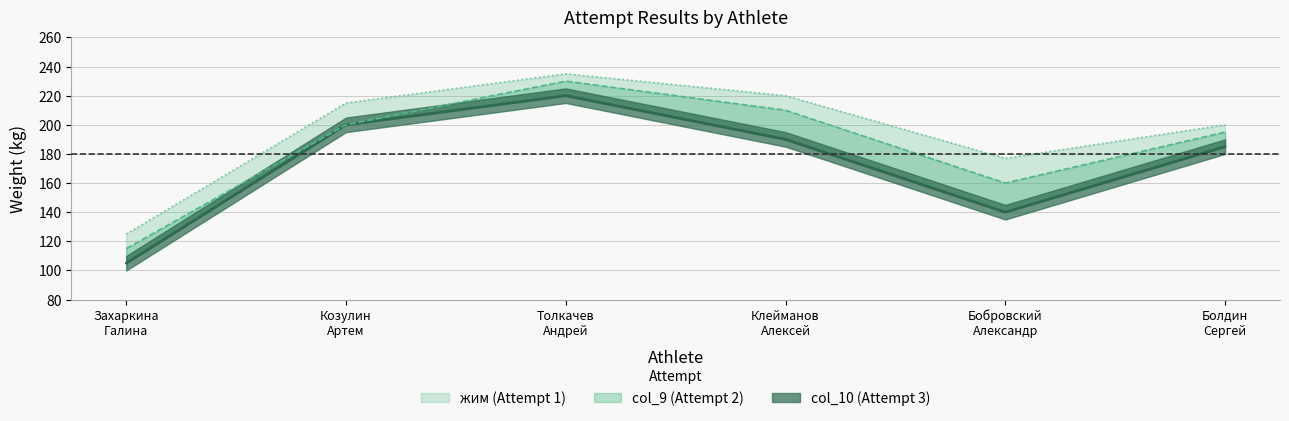

How many data points in col_9 are less than 200?

3